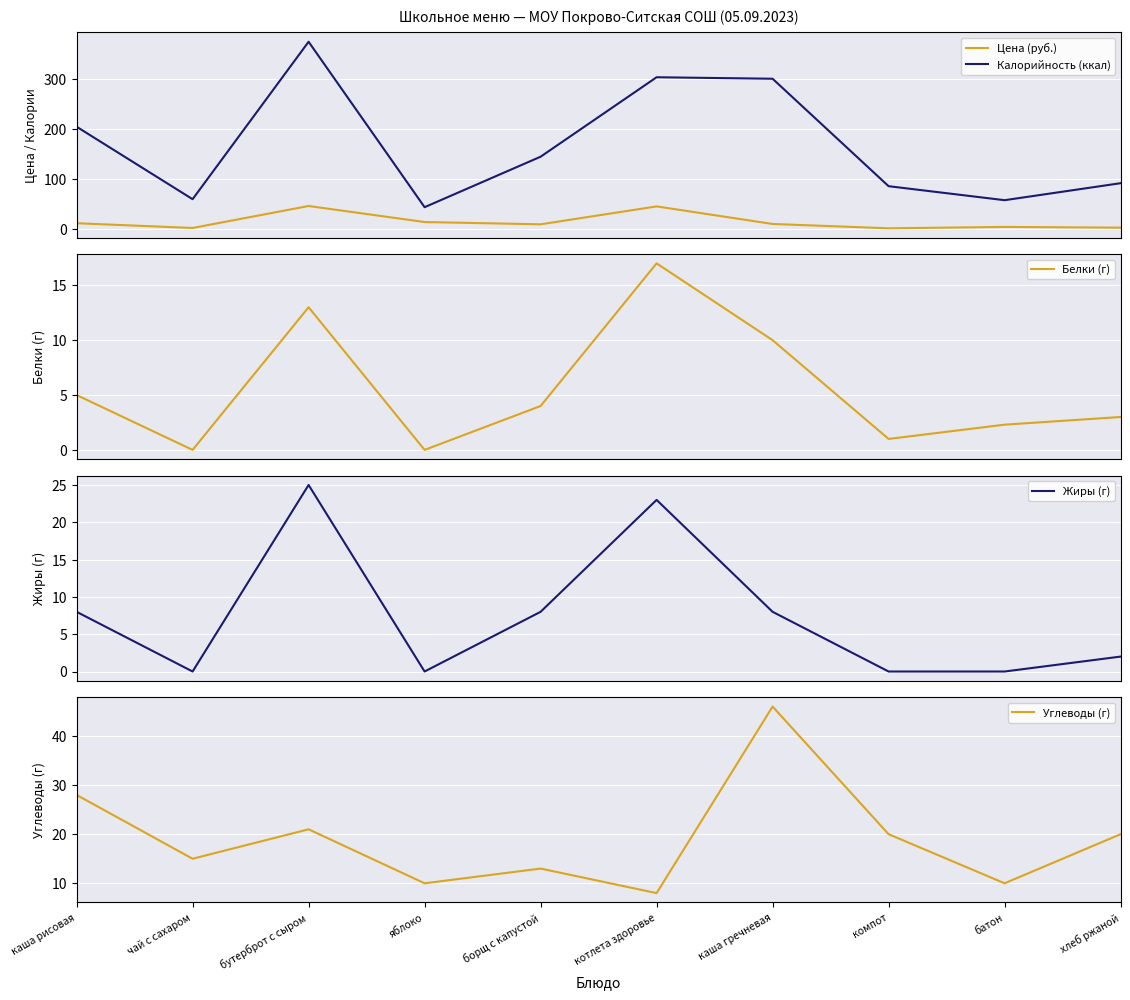

True or false: Жиры (г) and Калорийность (ккал) intersect in this chart.

False